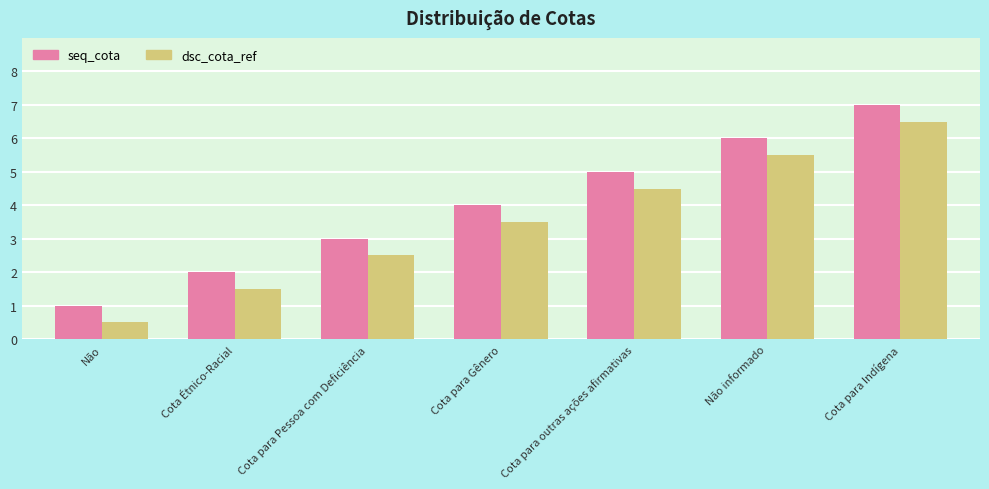

Reading left to right, list all the values displayed in this chart.

seq_cota: 1.0	2.0	3.0	4.0	5.0	6.0	7.0
dsc_cota_ref: 0.5	1.5	2.5	3.5	4.5	5.5	6.5